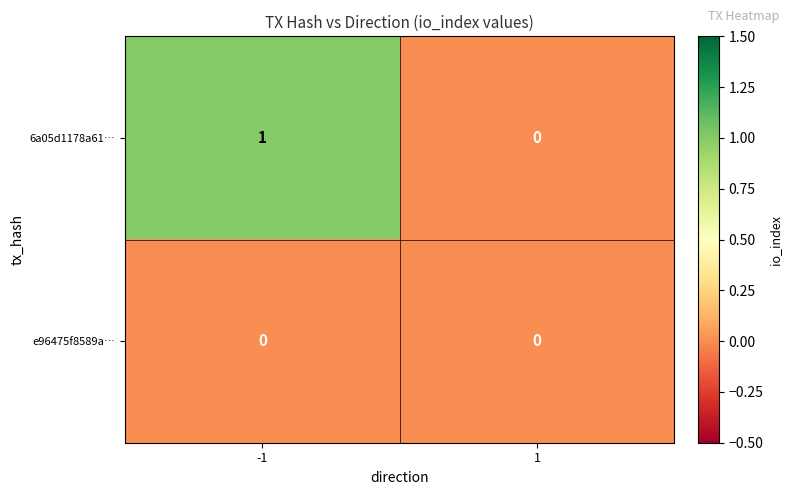

Which series has the largest total across all categories?

6a05d1178a61…